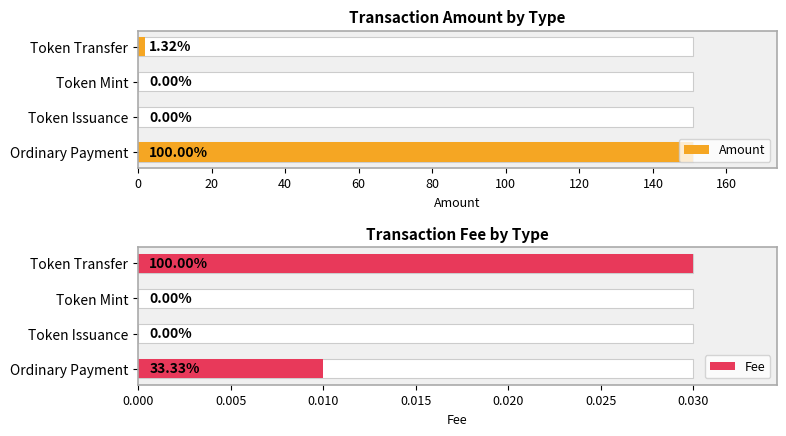

True or false: Fee has a value of -0.0 at Token Issuance.

False